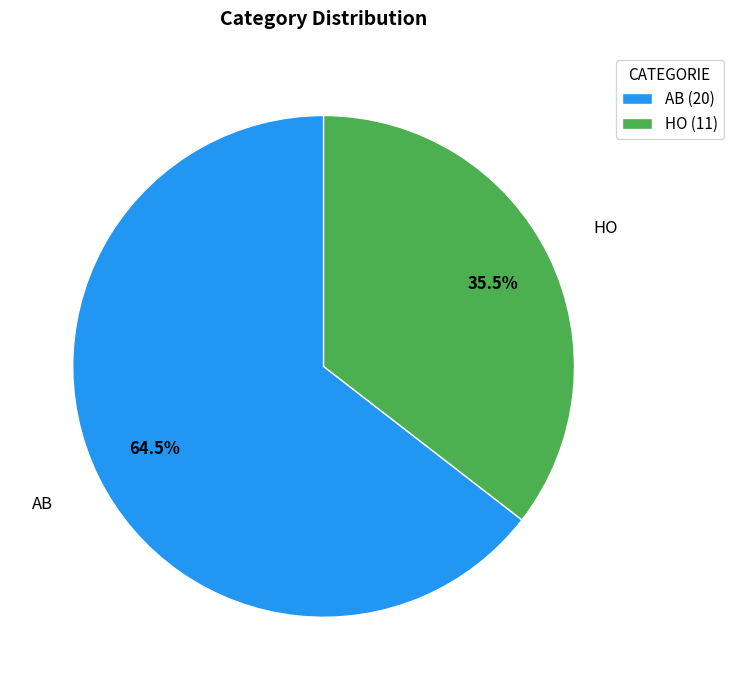

Rank the categories by value from highest to lowest.

AB, HO